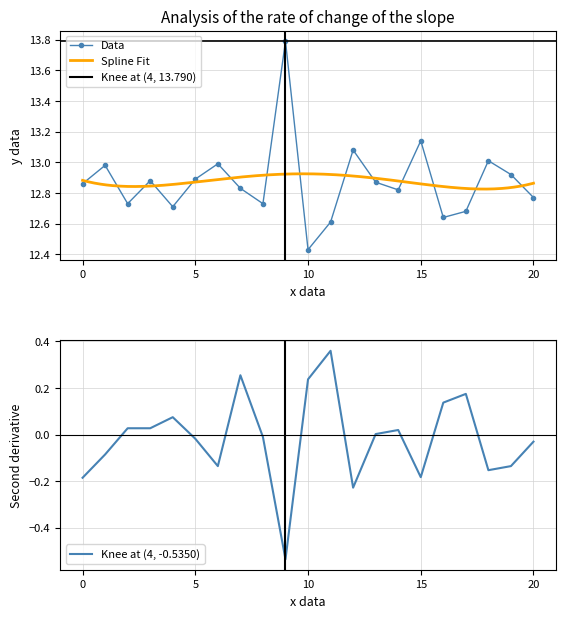

What is the maximum value for Data?

13.8